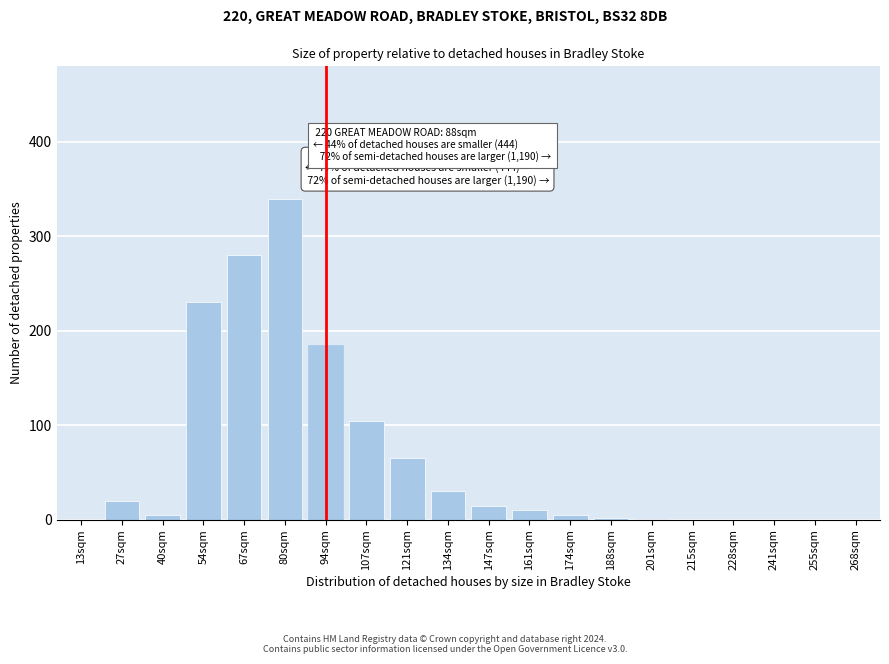

The value at 134sqm is 30. True or false?

True